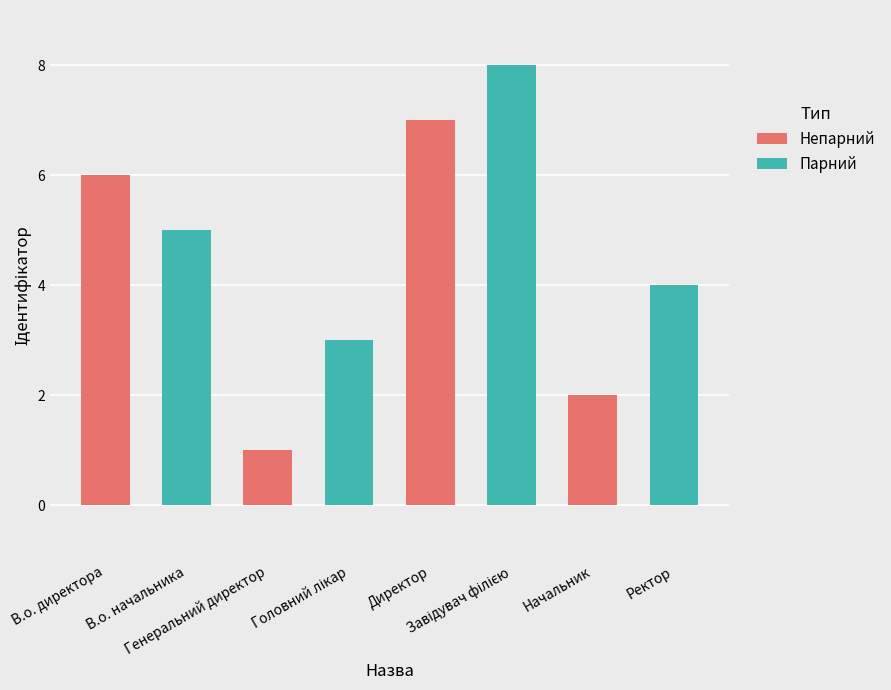

How many data points are less than 5?

4